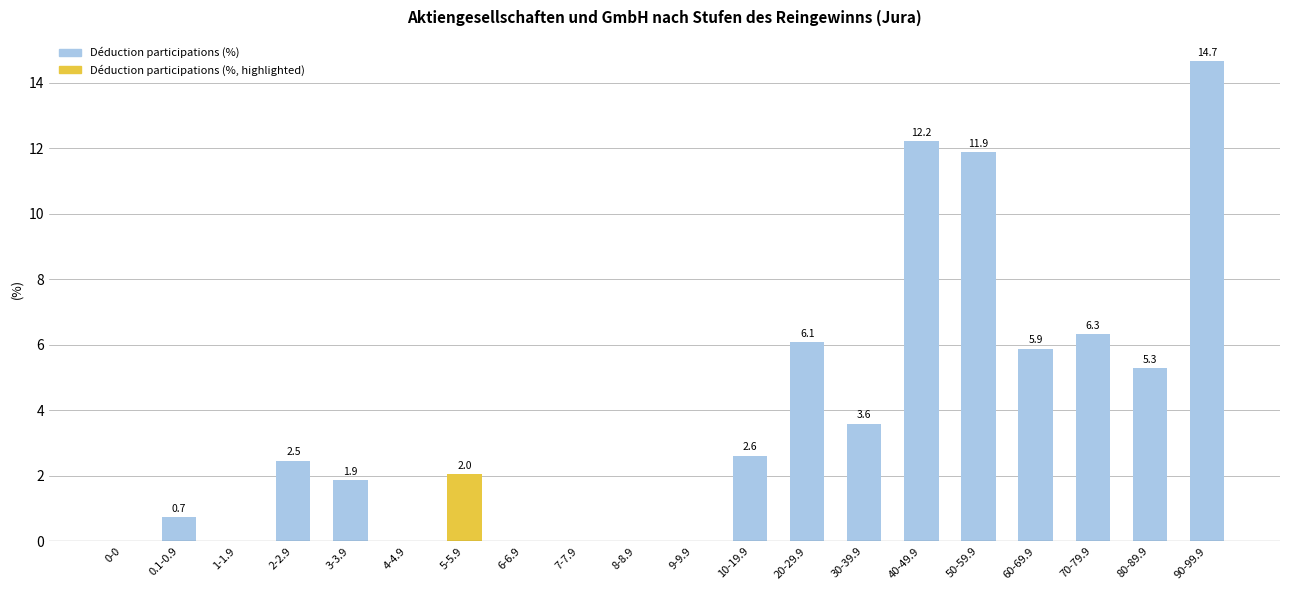

What is the maximum value shown in the chart?

14.7